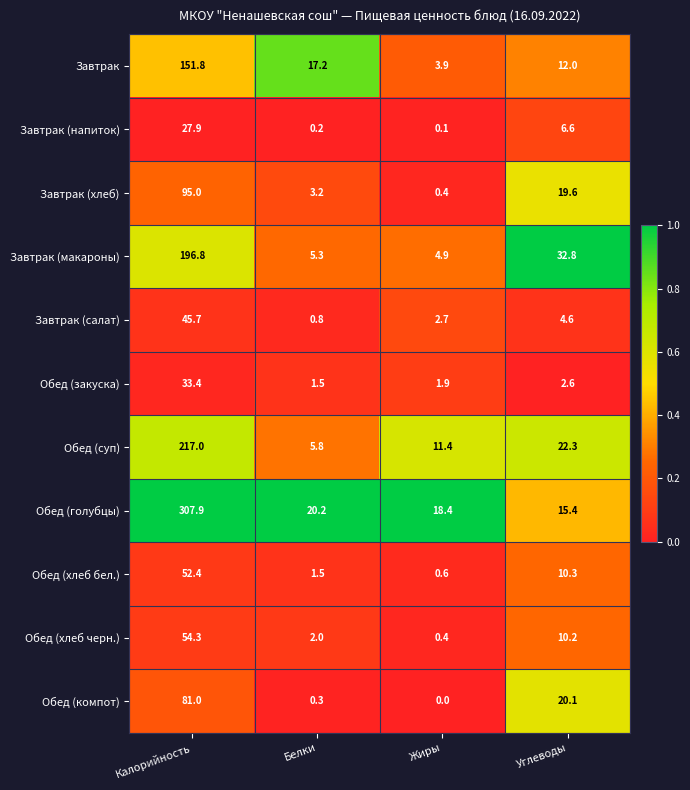

Rank the series at Калорийность from highest to lowest value.

Обед (голубцы), Обед (суп), Завтрак (макароны), Завтрак, Завтрак (хлеб), Обед (компот), Обед (хлеб черн.), Обед (хлеб бел.), Завтрак (салат), Обед (закуска), Завтрак (напиток)